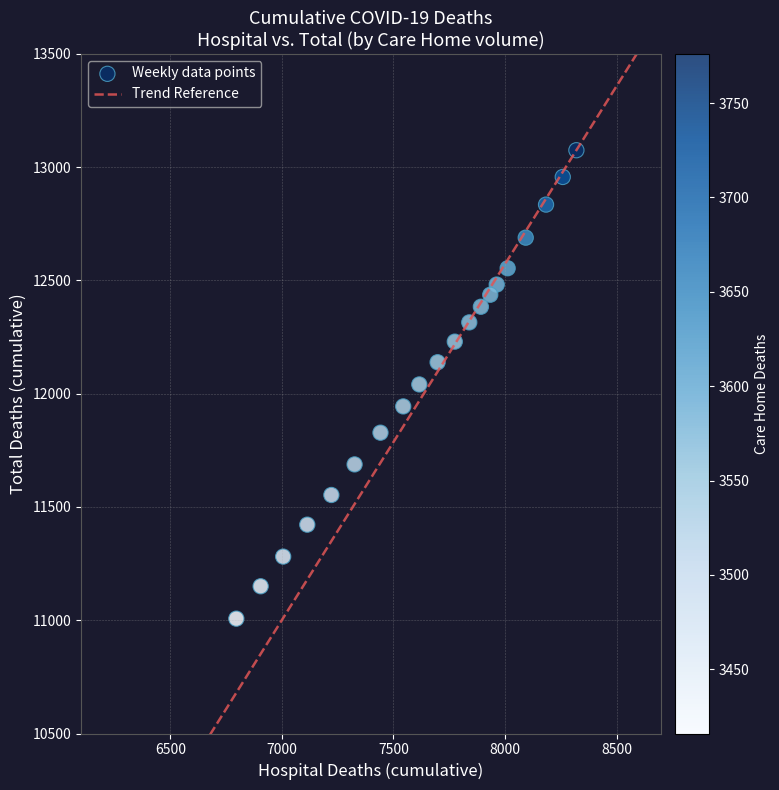

What is the range of X values (max minus min)?

1524